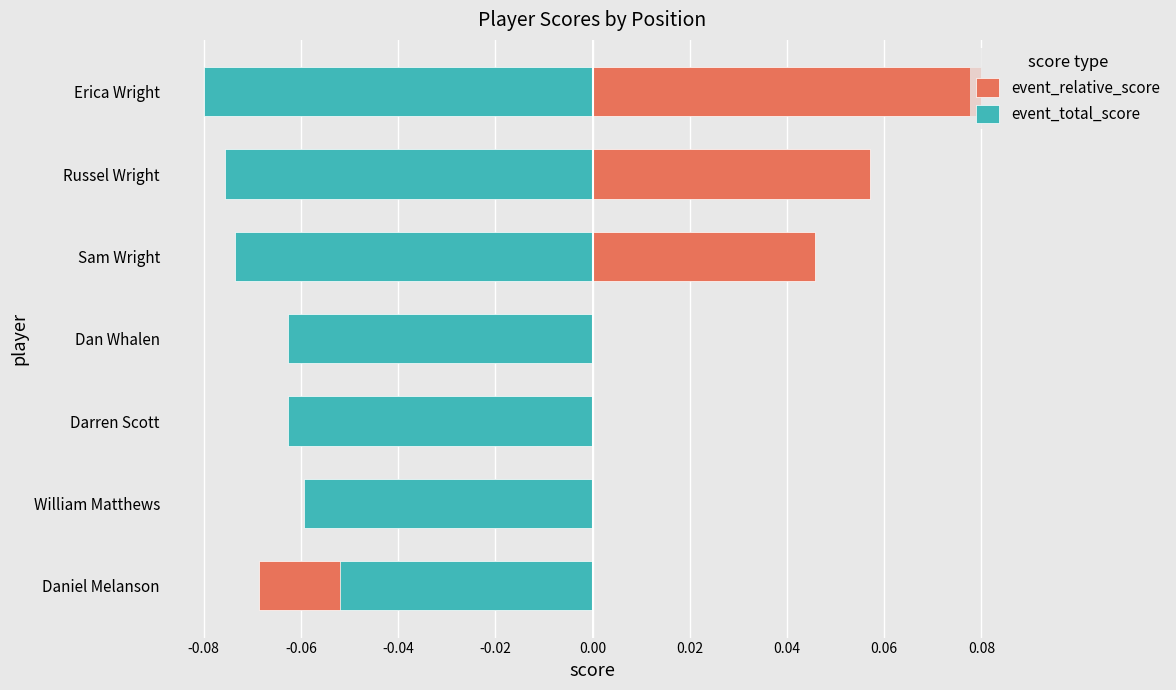

At Sam Wright, list the series in order from largest to smallest.

event_relative_score, event_total_score